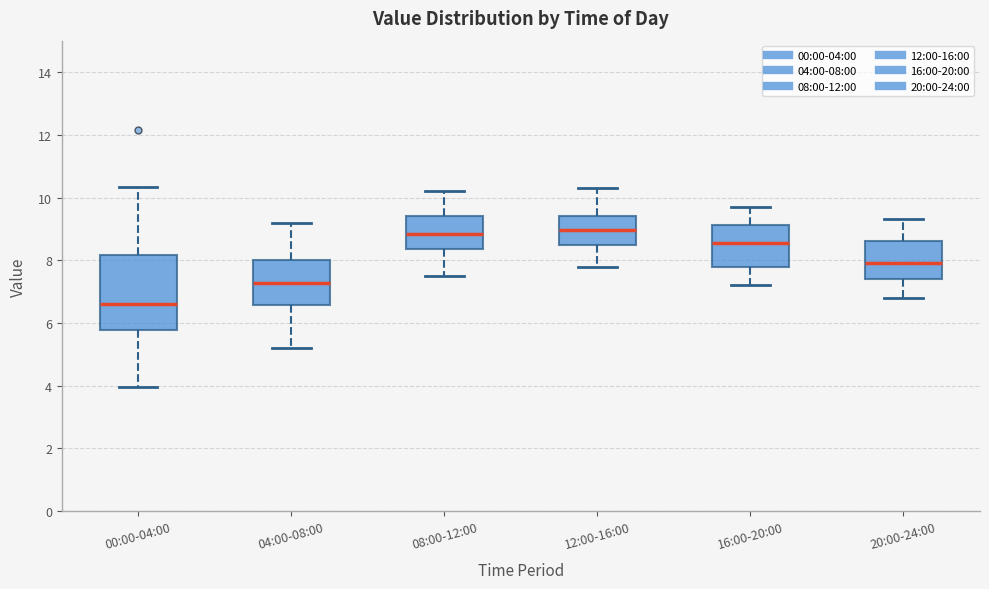

Reading left to right, read every box against the y-axis: the position of its median line, the range the box covers, and the ends of its whiskers. The values are not printed on the chart, so give them approximately, as read against the axis.

00:00-04:00: median 6.6, box 5.8 to 8.2, whiskers 4.0 to 10.4
04:00-08:00: median 7.2, box 6.6 to 8.0, whiskers 5.2 to 9.2
08:00-12:00: median 8.8, box 8.4 to 9.4, whiskers 7.6 to 10.2
12:00-16:00: median 9.0, box 8.6 to 9.4, whiskers 7.8 to 10.4
16:00-20:00: median 8.6, box 7.8 to 9.2, whiskers 7.2 to 9.8
20:00-24:00: median 8.0, box 7.4 to 8.6, whiskers 6.8 to 9.4